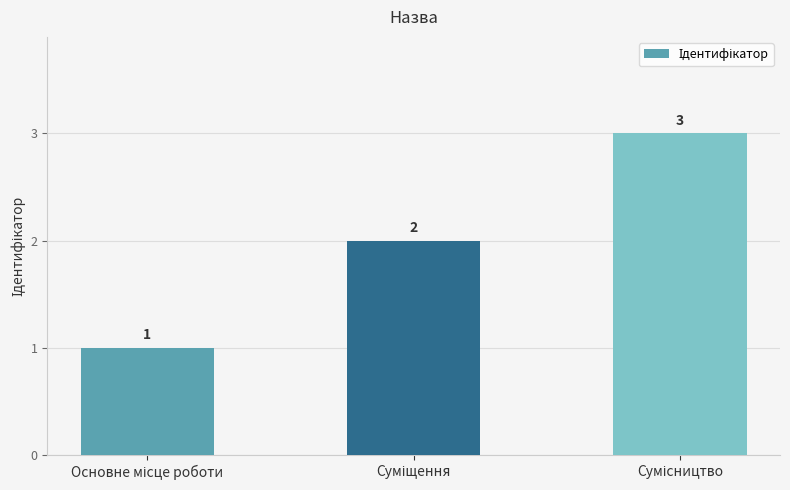

How many values are between 1 and 3?

3